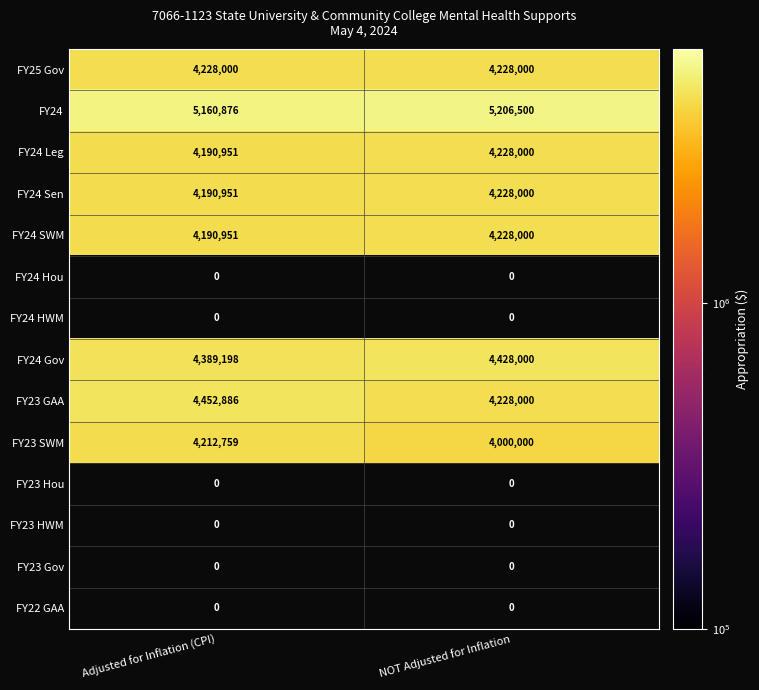

The FY24 Sen series shows 2665232.9 at Adjusted for Inflation (CPI). True or false?

False